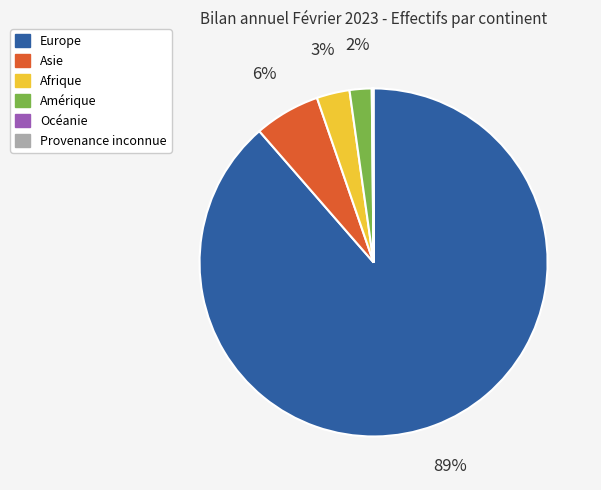

Which category has the biggest portion of the pie?

Europe